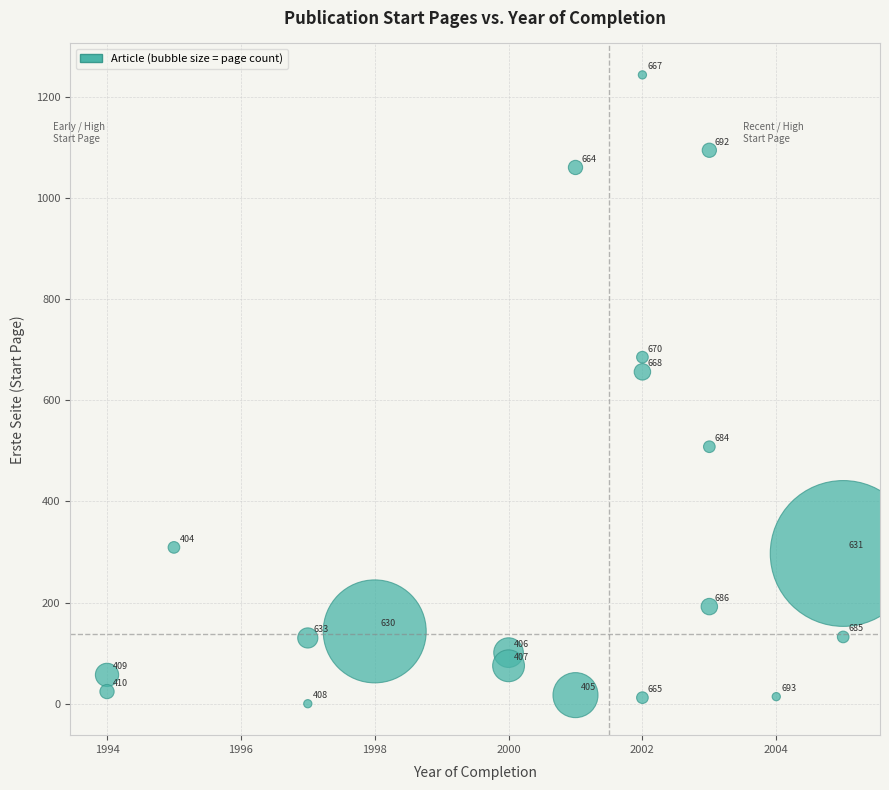

What Y value in the scatter plot is closest to 621?

656